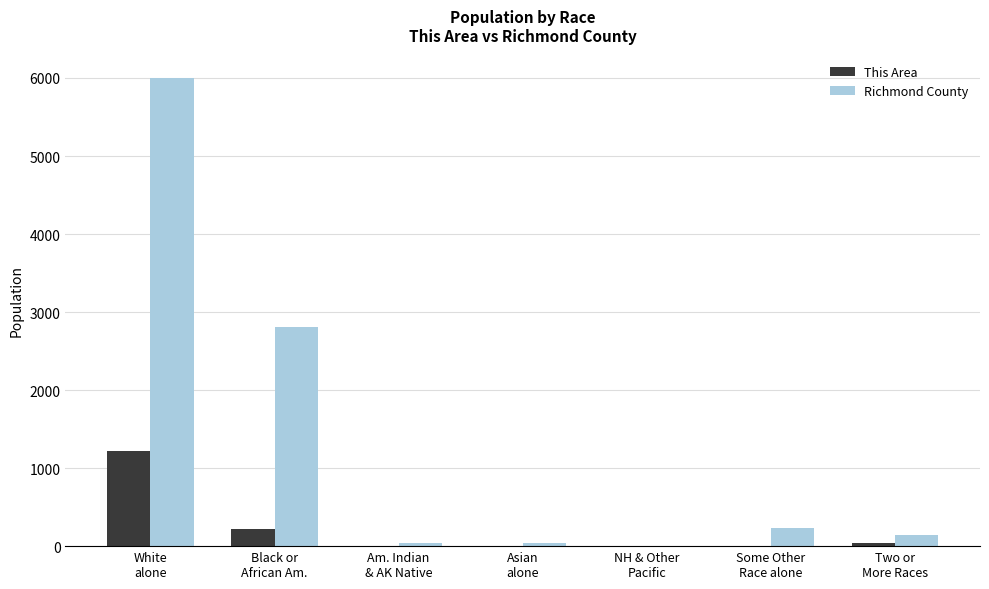

What is the sum of all This Area values?

1487